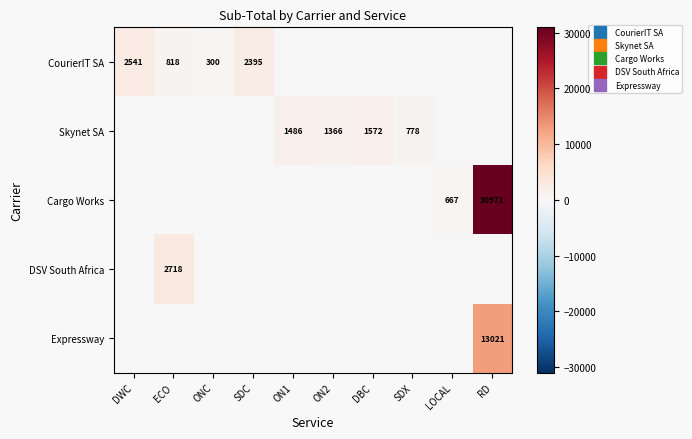

Count the number of data series in this chart.

5